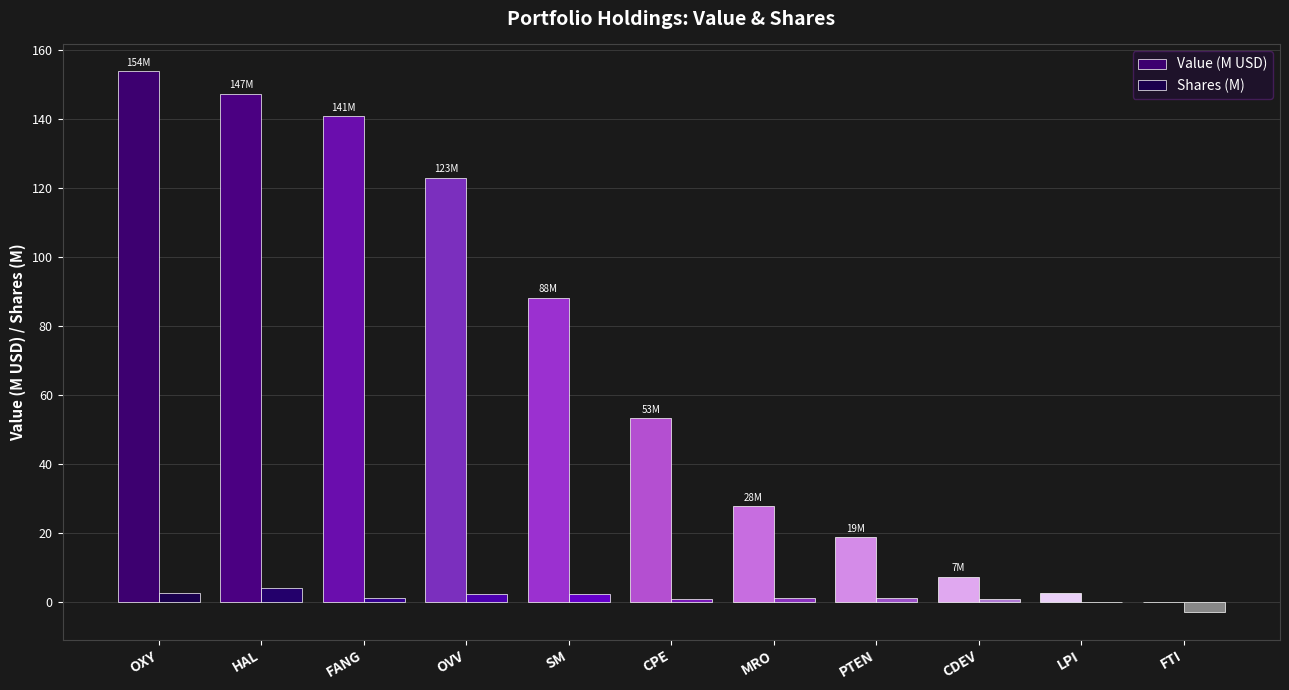

Which series has the largest total across all categories?

Value (M USD)